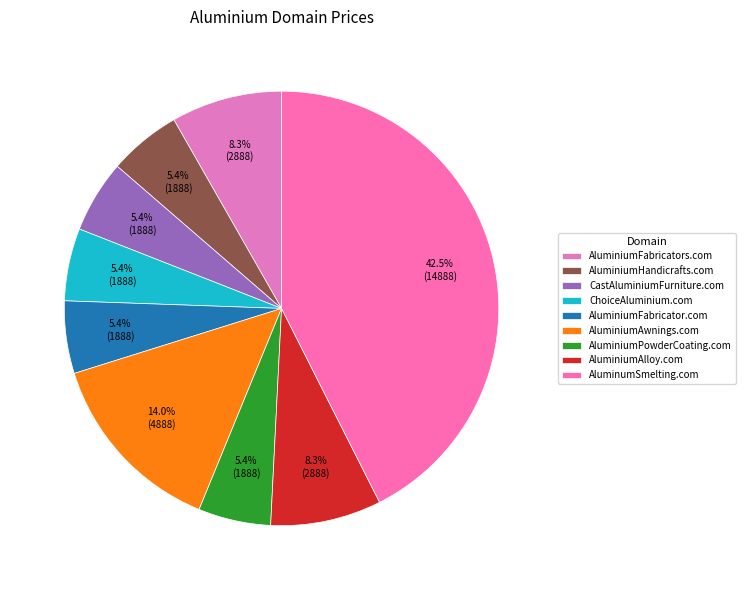

What is the smallest slice in the pie chart?

AluminiumHandicrafts.com